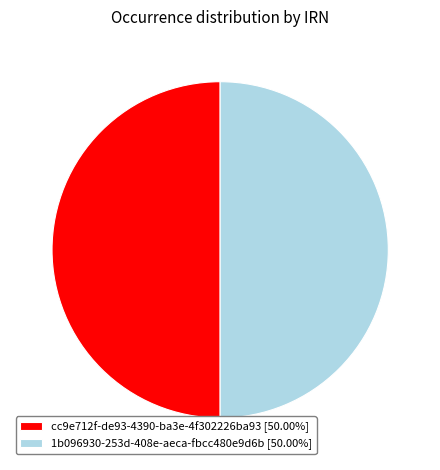

Approximately how many times larger is the value at 1b096930-253d-408e-aeca-fbcc480e9d6b compared to cc9e712f-de93-4390-ba3e-4f302226ba93?

1.0